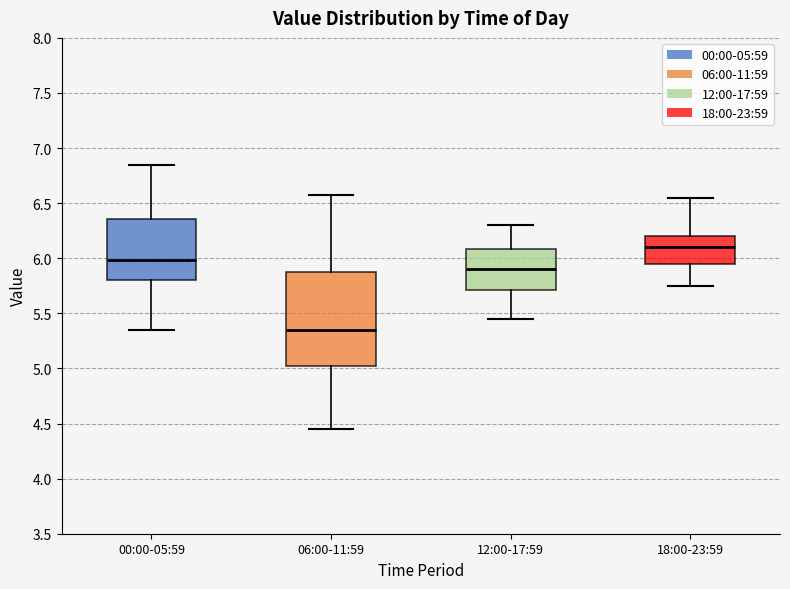

Reading left to right, transcribe this box plot: for each box, give where its median line is, the range the box spans, and where its two whiskers end, as read against the y-axis. The values are not printed on the chart, so give them approximately, as read against the axis.

00:00-05:59: median 6.00, box 5.80 to 6.35, whiskers 5.35 to 6.85
06:00-11:59: median 5.35, box 5.05 to 5.85, whiskers 4.45 to 6.55
12:00-17:59: median 5.90, box 5.70 to 6.10, whiskers 5.45 to 6.30
18:00-23:59: median 6.10, box 5.95 to 6.20, whiskers 5.75 to 6.55